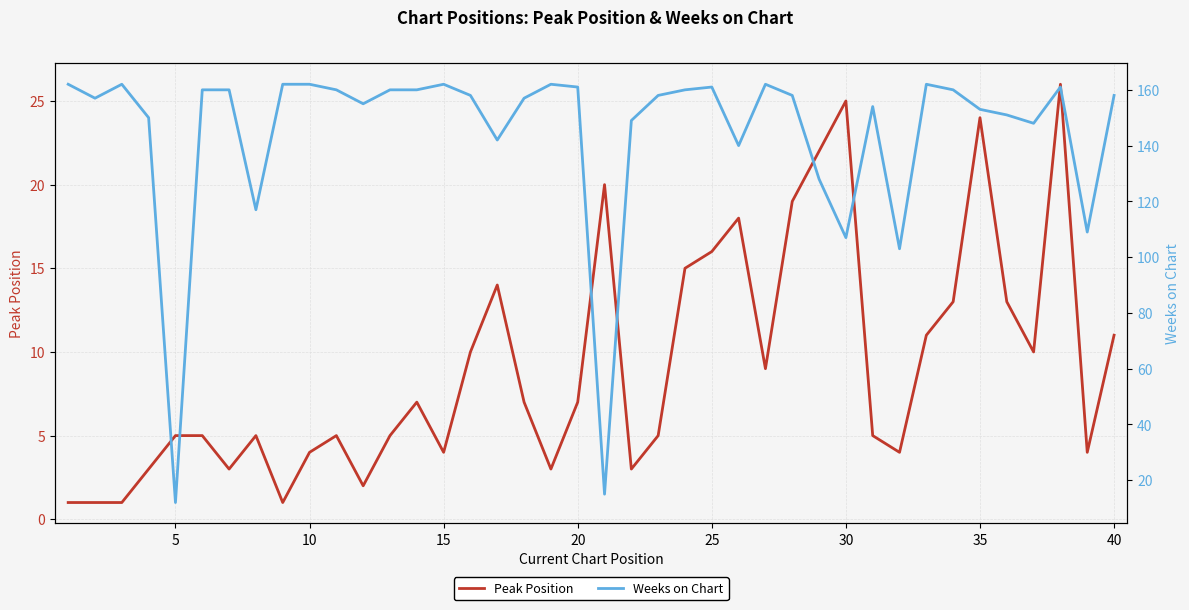

What is the average value of the Peak Position series?

9